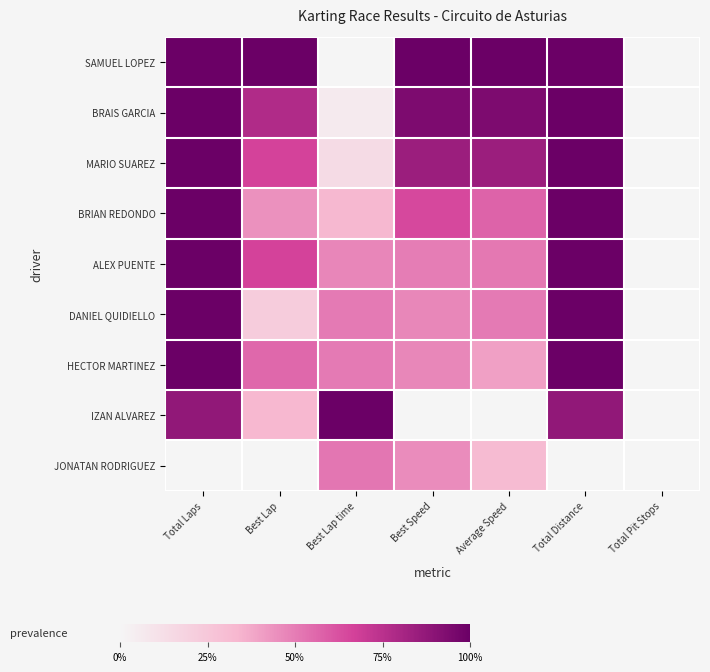

What is the maximum value shown in the chart?

1.0